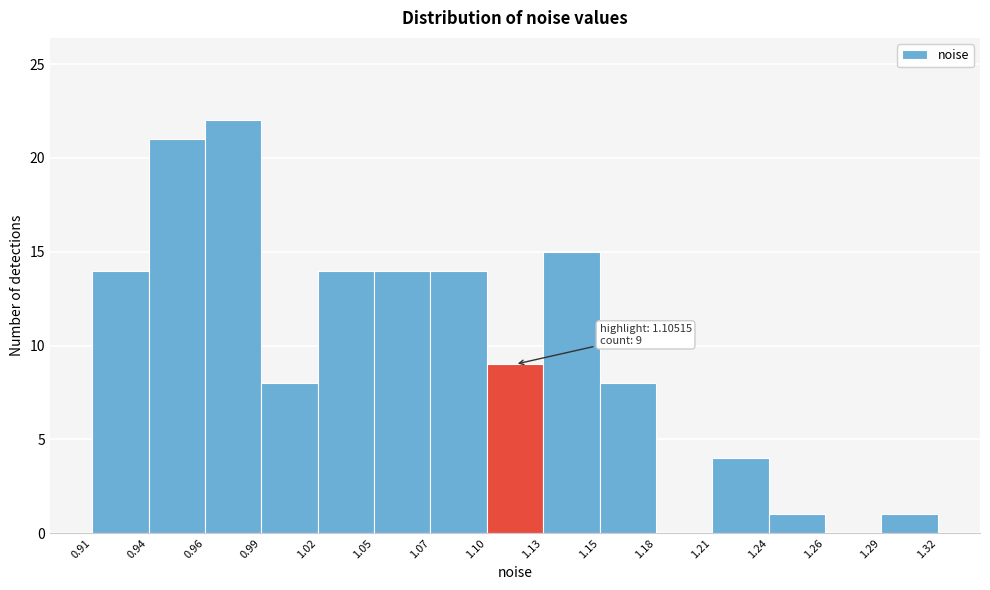

Reading right to left, list all the values displayed in this chart.

1.29=1	1.26=0	1.24=1	1.21=4	1.18=0	1.15=8	1.13=15	1.10=9	1.07=14	1.05=14	1.02=14	0.99=8	0.96=22	0.94=21	0.91=14